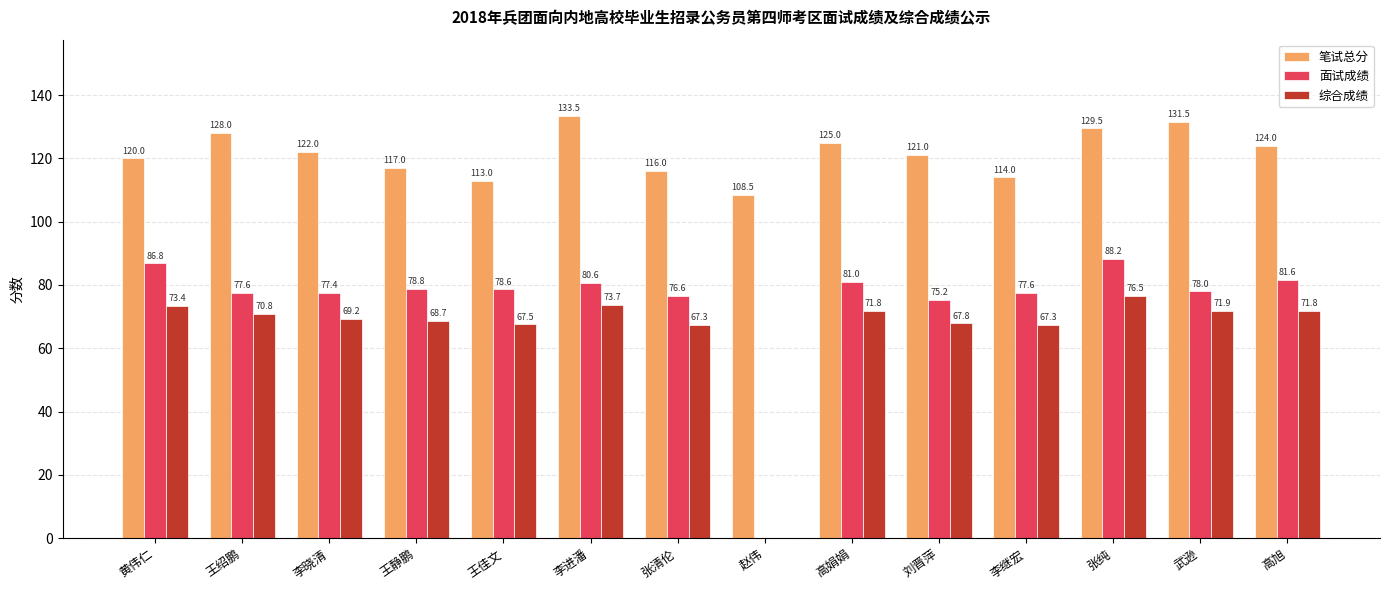

Between 王绍鹏 and 李继宏, which series saw the biggest shift?

笔试总分